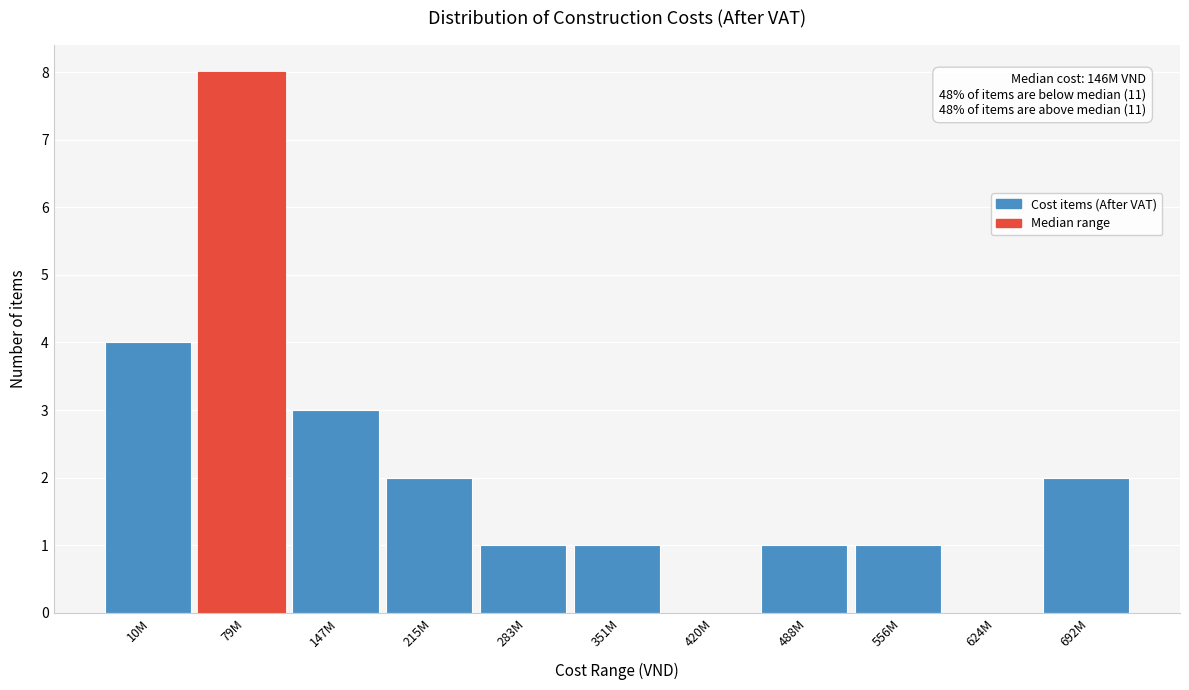

Reading left to right, what are all the values shown in this chart?

10M=4	79M=8	147M=3	215M=2	283M=1	351M=1	420M=0	488M=1	556M=1	624M=0	692M=2